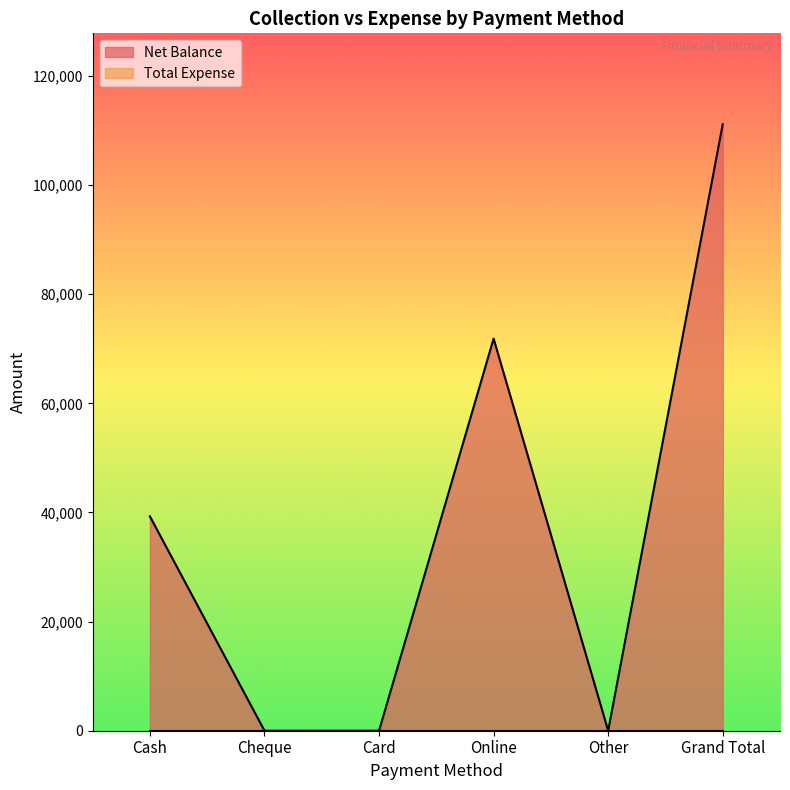

What is the difference between the values at Online and Grand Total?

39275